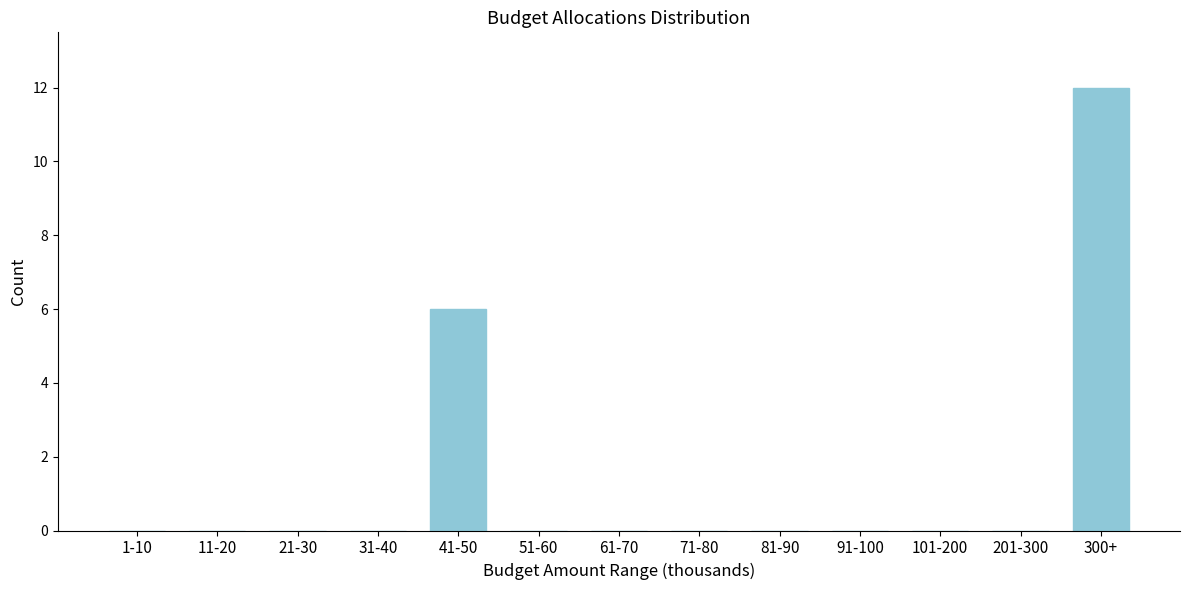

Reading right to left, list all the values displayed in this chart.

300+=12	201-300=0	101-200=0	91-100=0	81-90=0	71-80=0	61-70=0	51-60=0	41-50=6	31-40=0	21-30=0	11-20=0	1-10=0